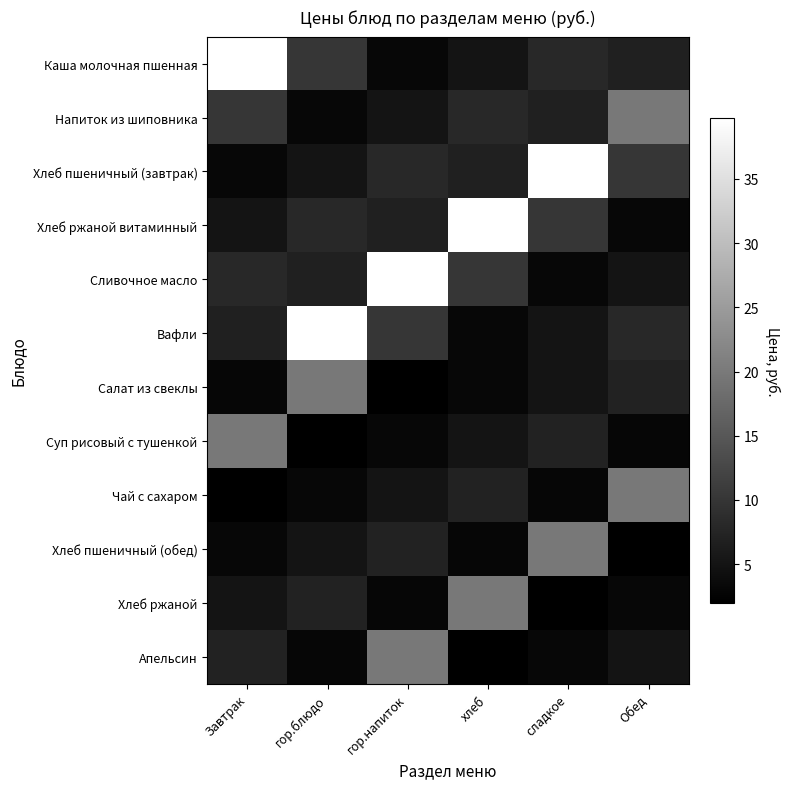

Reading left to right, what are all the values shown in this chart?

Каша молочная пшенная: Завтрак=39.8	гор.блюдо=10.1	гор.напиток=3.1	хлеб=5.0	сладкое=8.0	Обед=7.0
Напиток из шиповника: Завтрак=10.1	гор.блюдо=3.1	гор.напиток=5.0	хлеб=8.0	сладкое=7.0	Обед=19.7
Хлеб пшеничный (завтрак): Завтрак=3.1	гор.блюдо=5.0	гор.напиток=8.0	хлеб=7.0	сладкое=39.8	Обед=10.1
Хлеб ржаной витаминный: Завтрак=5.0	гор.блюдо=8.0	гор.напиток=7.0	хлеб=39.8	сладкое=10.1	Обед=3.1
Сливочное масло: Завтрак=8.0	гор.блюдо=7.0	гор.напиток=39.8	хлеб=10.1	сладкое=3.1	Обед=5.0
Вафли: Завтрак=7.0	гор.блюдо=39.8	гор.напиток=10.1	хлеб=3.1	сладкое=5.0	Обед=8.0
Салат из свеклы: Завтрак=3.0	гор.блюдо=19.7	гор.напиток=2.0	хлеб=3.1	сладкое=5.0	Обед=7.2
Суп рисовый с тушенкой: Завтрак=19.7	гор.блюдо=2.0	гор.напиток=3.1	хлеб=5.0	сладкое=7.2	Обед=3.0
Чай с сахаром: Завтрак=2.0	гор.блюдо=3.1	гор.напиток=5.0	хлеб=7.2	сладкое=3.0	Обед=19.7
Хлеб пшеничный (обед): Завтрак=3.1	гор.блюдо=5.0	гор.напиток=7.2	хлеб=3.0	сладкое=19.7	Обед=2.0
Хлеб ржаной: Завтрак=5.0	гор.блюдо=7.2	гор.напиток=3.0	хлеб=19.7	сладкое=2.0	Обед=3.1
Апельсин: Завтрак=7.2	гор.блюдо=3.0	гор.напиток=19.7	хлеб=2.0	сладкое=3.1	Обед=5.0